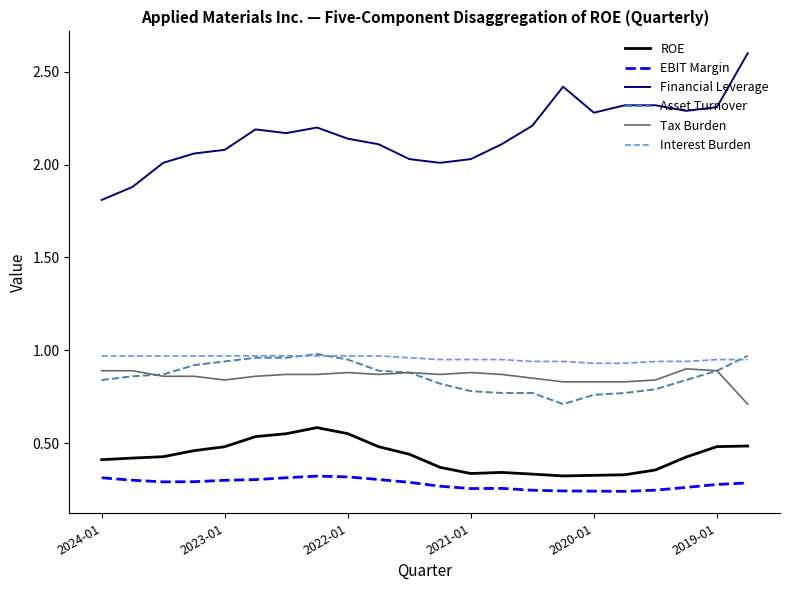

Which series has the largest total across all categories?

Financial Leverage